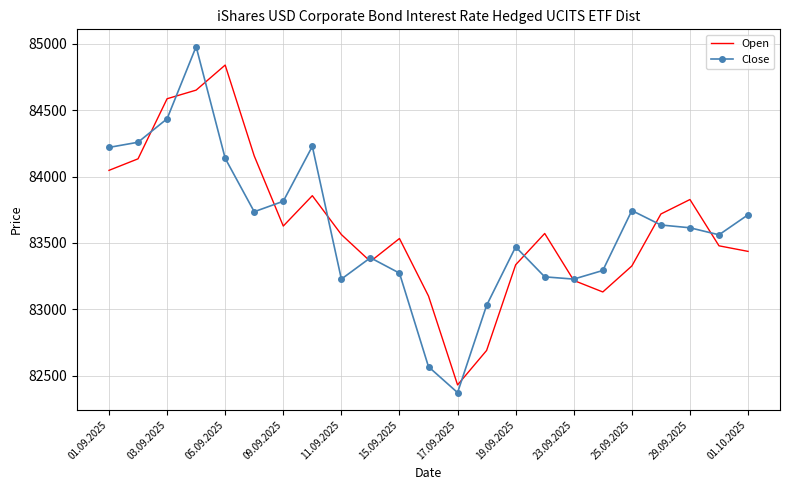

List the series in order of their peak value, lowest first.

Open, Close